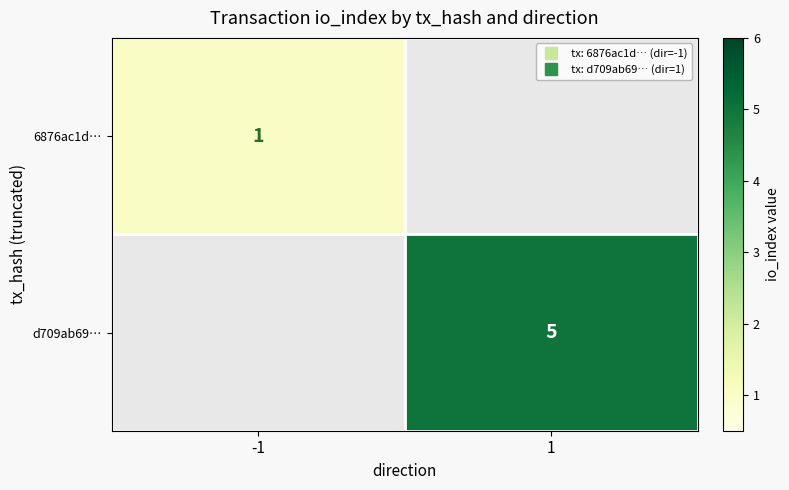

Is it true that d709ab69… equals 8.2 at 1?

False